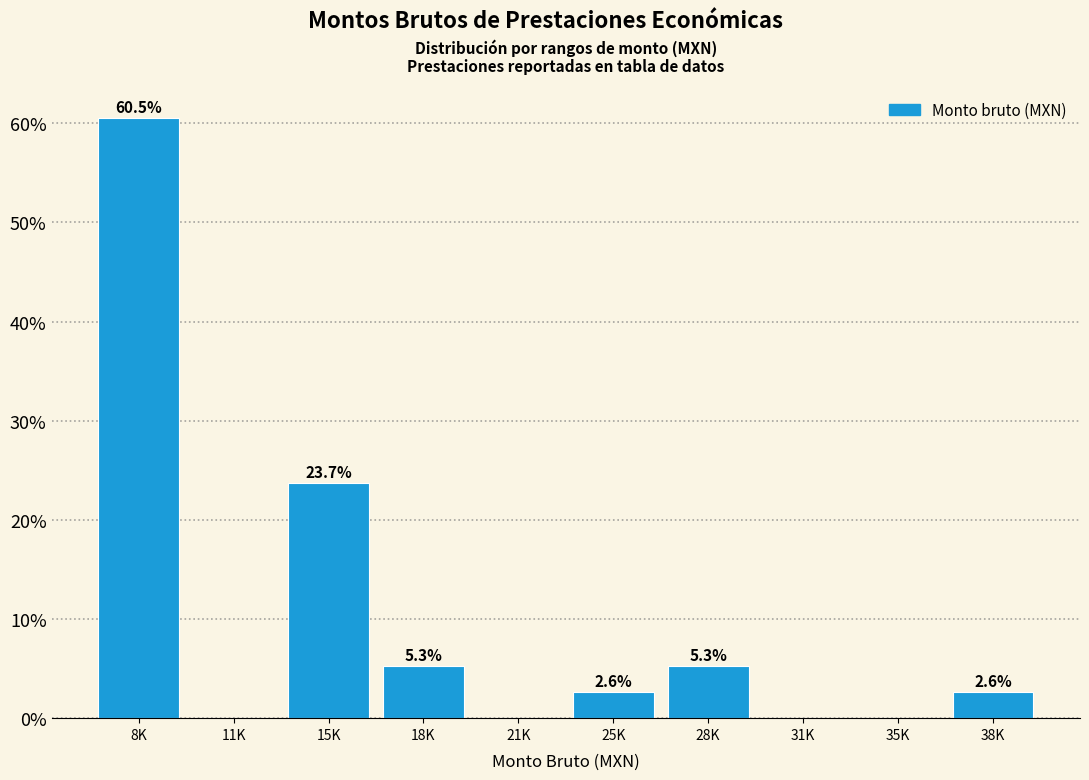

Reading left to right, extract all data points from this chart.

8K=60.5	11K=0.0	15K=23.7	18K=5.3	21K=0.0	25K=2.6	28K=5.3	31K=0.0	35K=0.0	38K=2.6